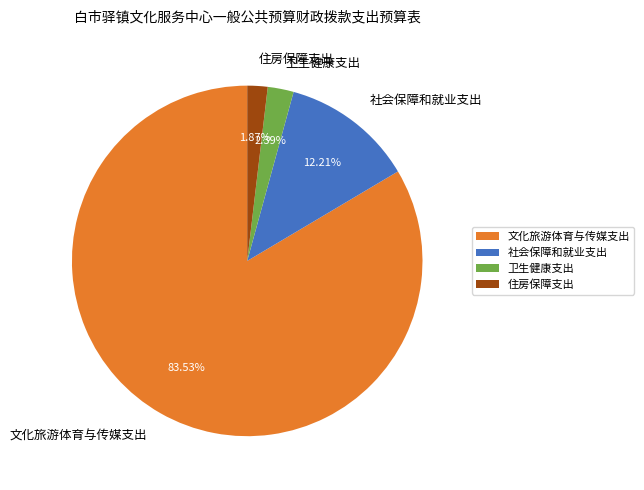

Rank the categories by value from lowest to highest.

住房保障支出, 卫生健康支出, 社会保障和就业支出, 文化旅游体育与传媒支出